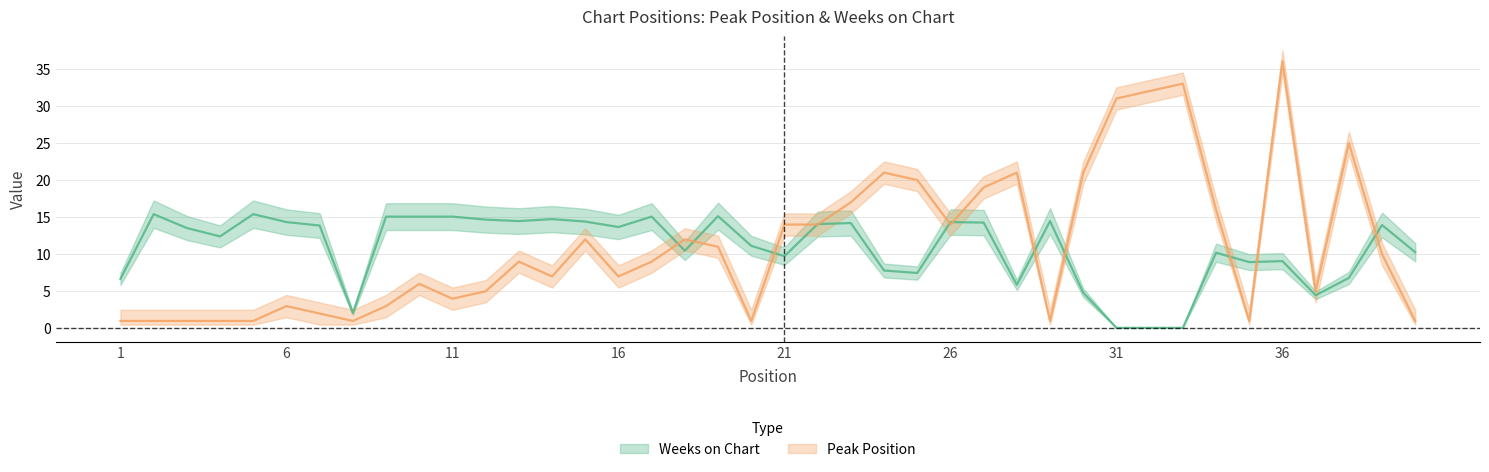

True or false: Peak Position and Weeks on Chart intersect in this chart.

True